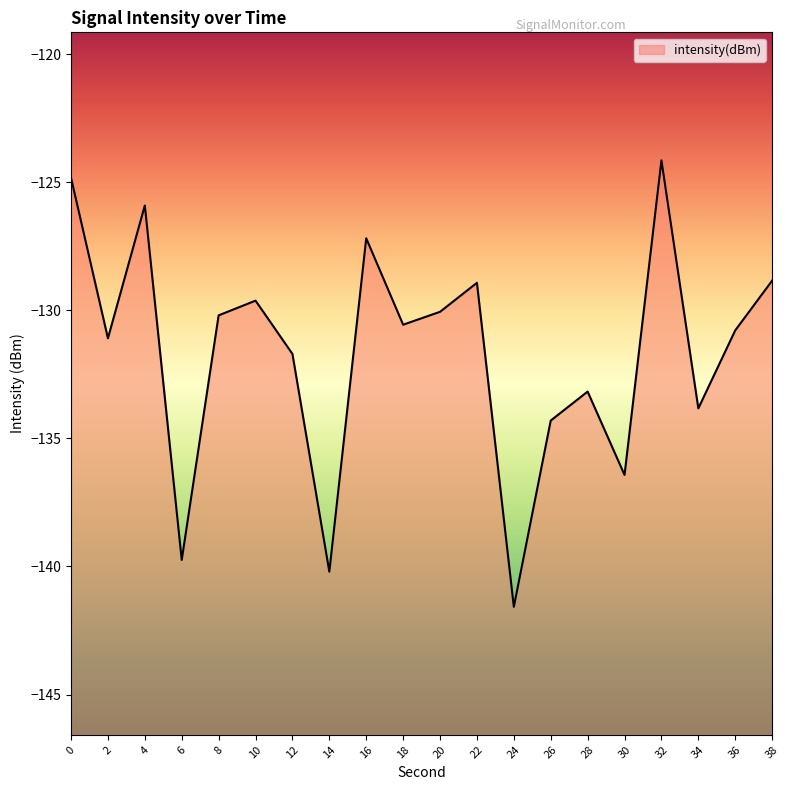

How many lines are shown in the chart?

1